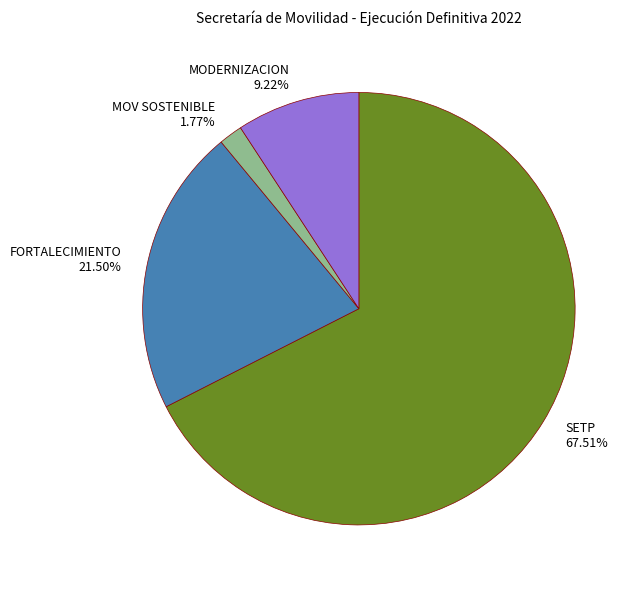

What percentage is the MOV SOSTENIBLE slice, to the nearest percent?

2%